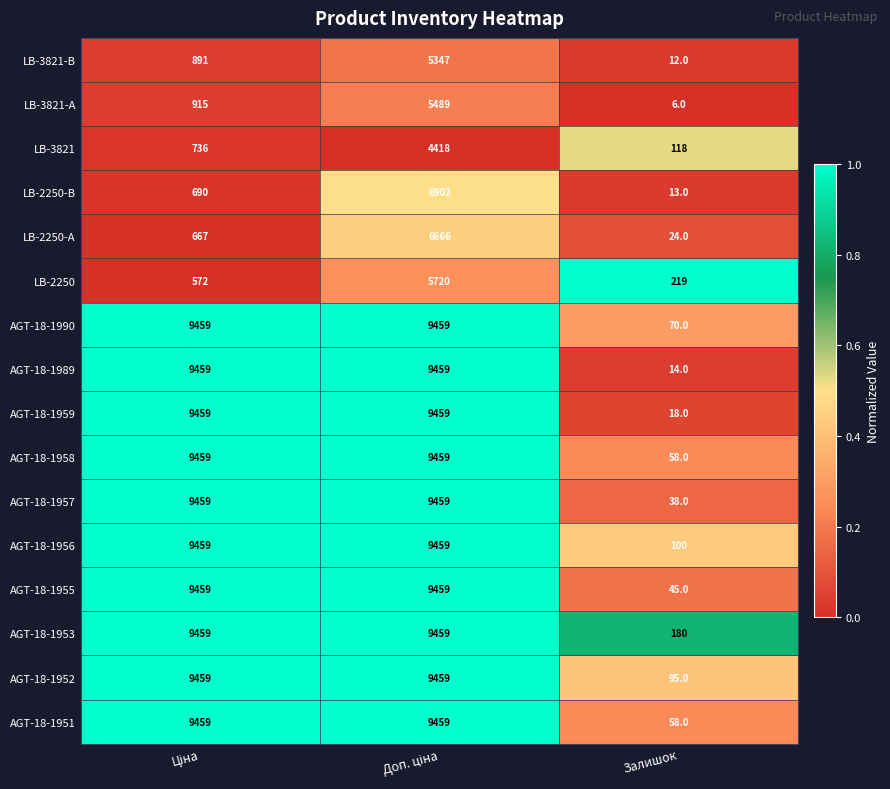

Count the AGT-18-1959 values in the range 18 to 9459.

3